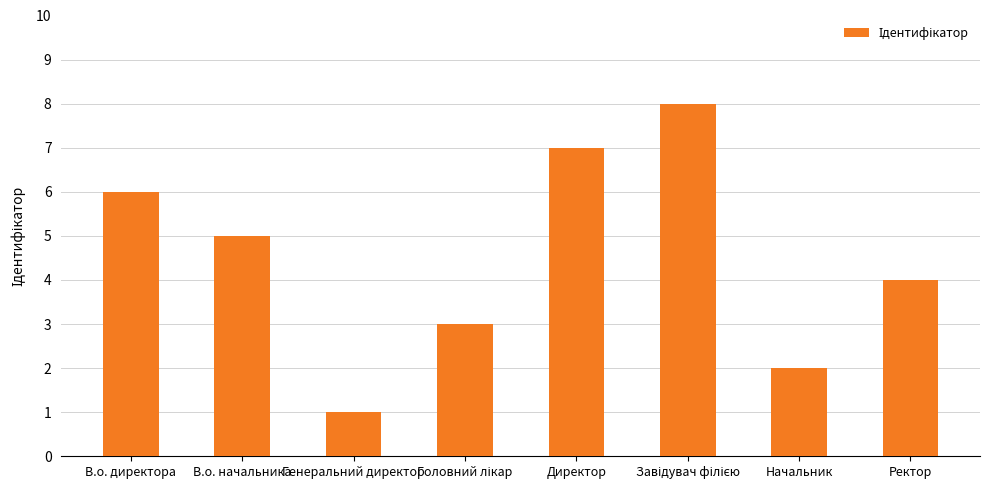

Where is the data nearest to the value 4?

Ректор